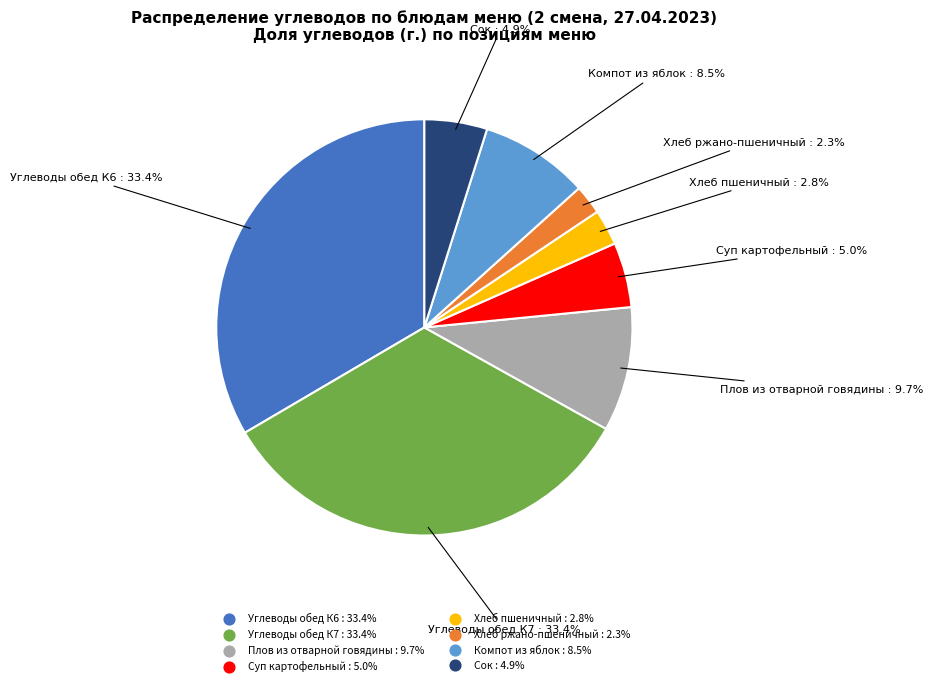

Does Хлеб пшеничный represent more than half of the total?

No